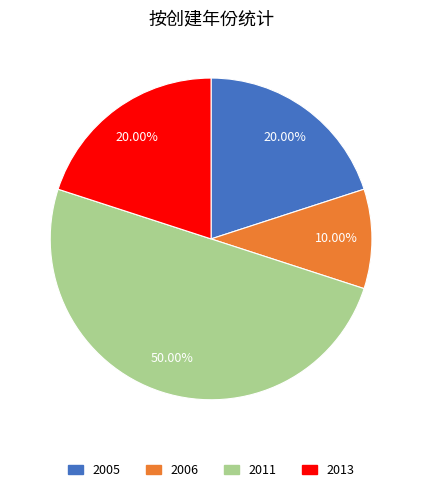

To the nearest percent, what is the combined percentage of 2006 and 2013?

30%